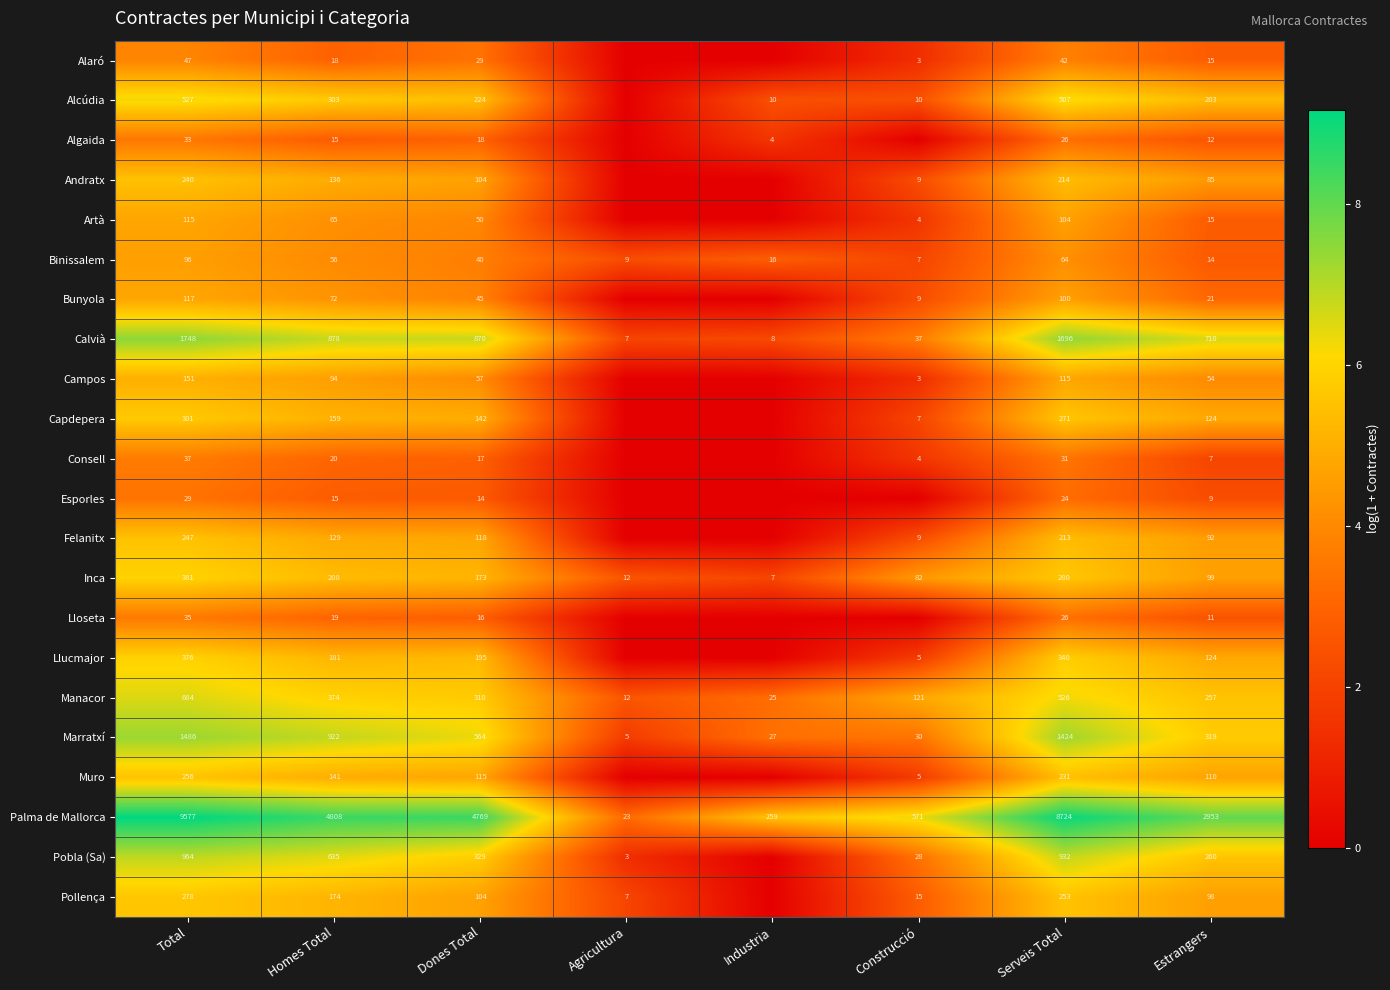

At which category is the sum across all series the highest?

Total